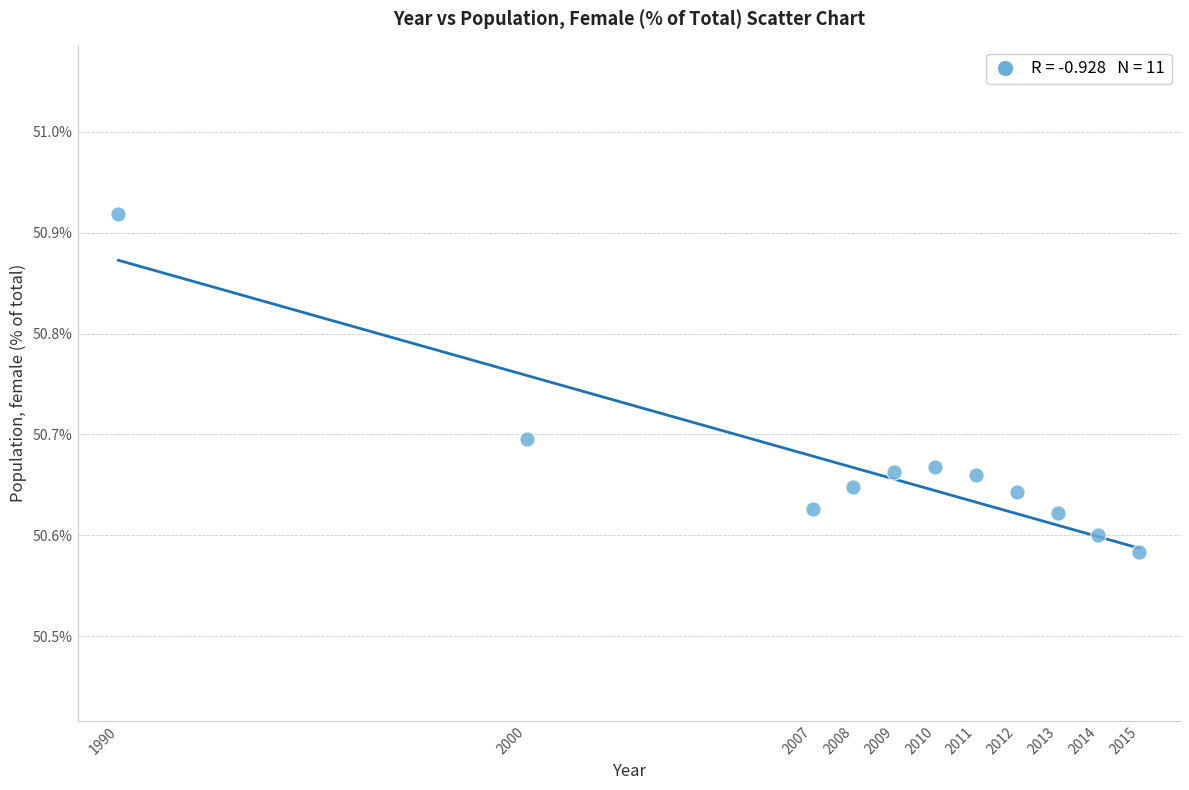

What is the range of X values (max minus min)?

25.0